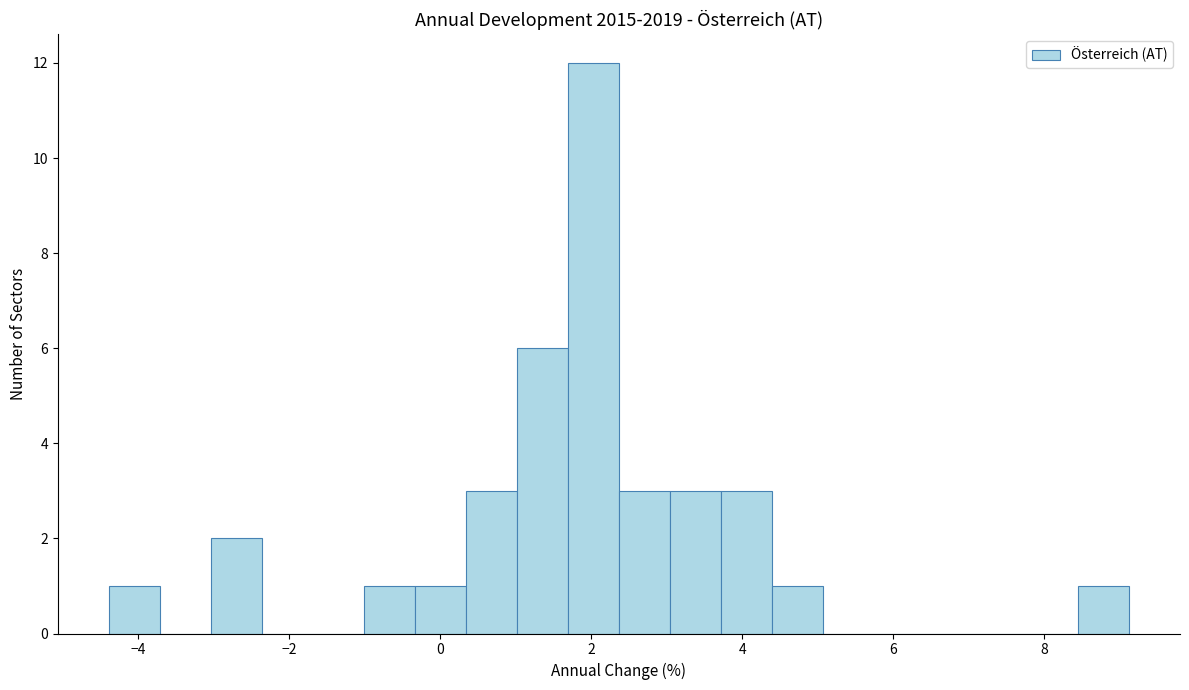

Around what value on the x-axis is the tallest bar? Give the approximate position of its centre, as read against the axis.

2.0